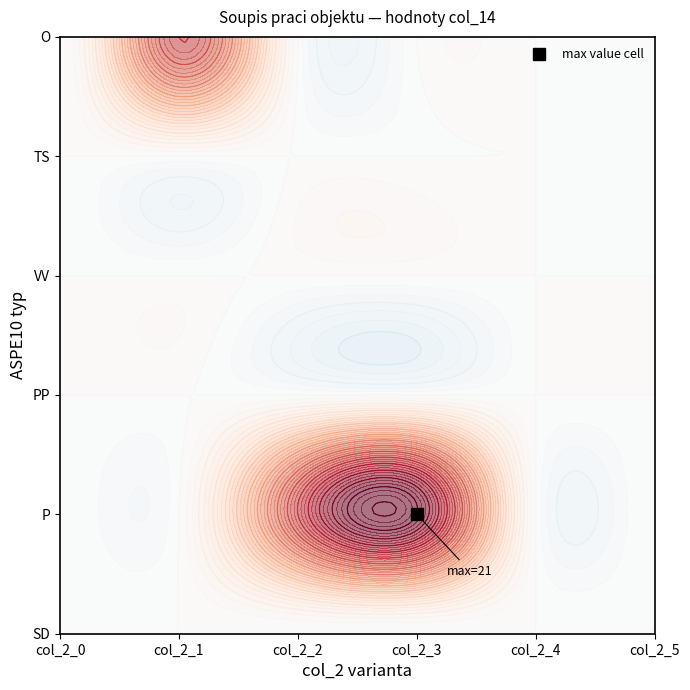

At which category does the chart reach its peak across all series?

3